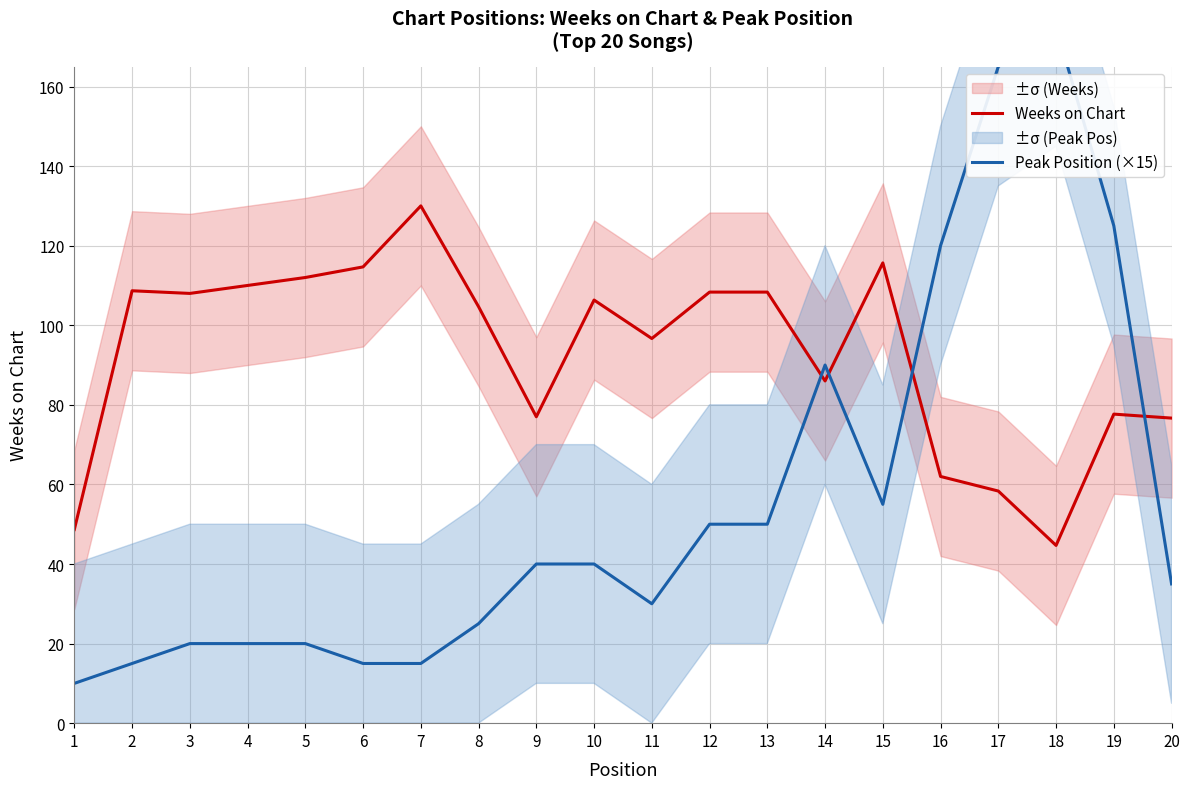

Is it true that Weeks on Chart equals 112.0 at 5?

True